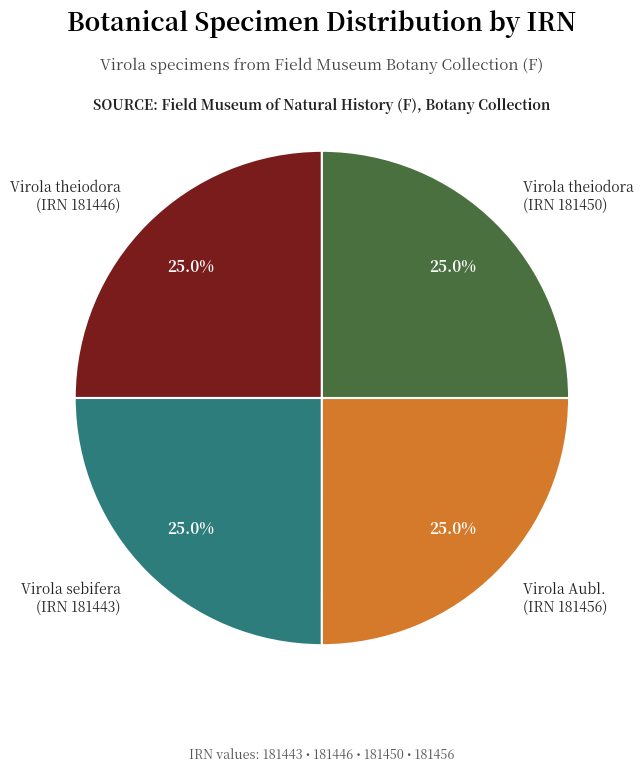

Count the number of slices in the pie.

4